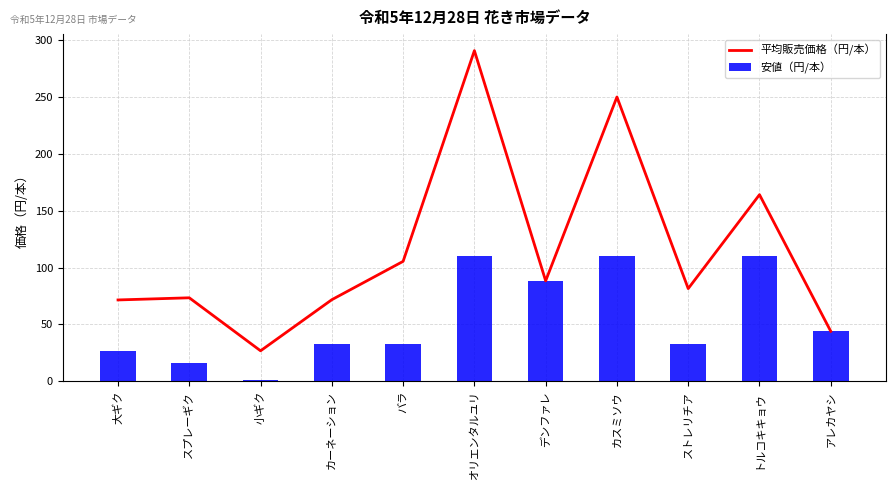

Reading left to right, transcribe all the data shown in this chart.

平均販売価格（円/本）: 71.6	73.5	26.8	71.8	105.6	291.0	88.4	250.2	81.6	164.3	44.0
安値（円/本）: 27.0	16.0	1.0	33.0	33.0	110.0	88.0	110.0	33.0	110.0	44.0